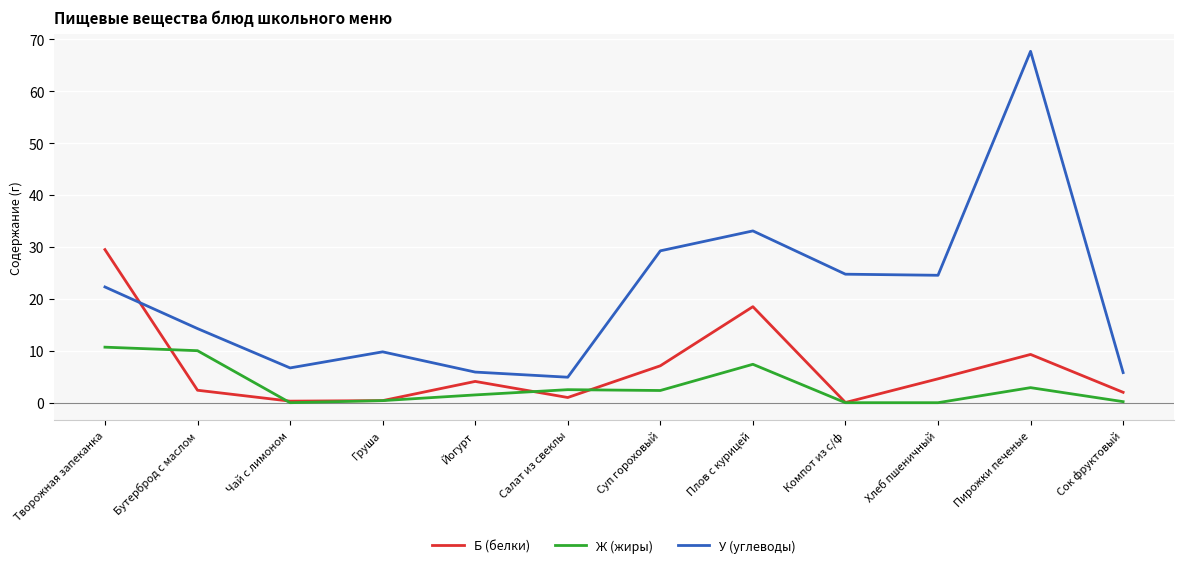

Is this an area chart (filled region under the line)?

No